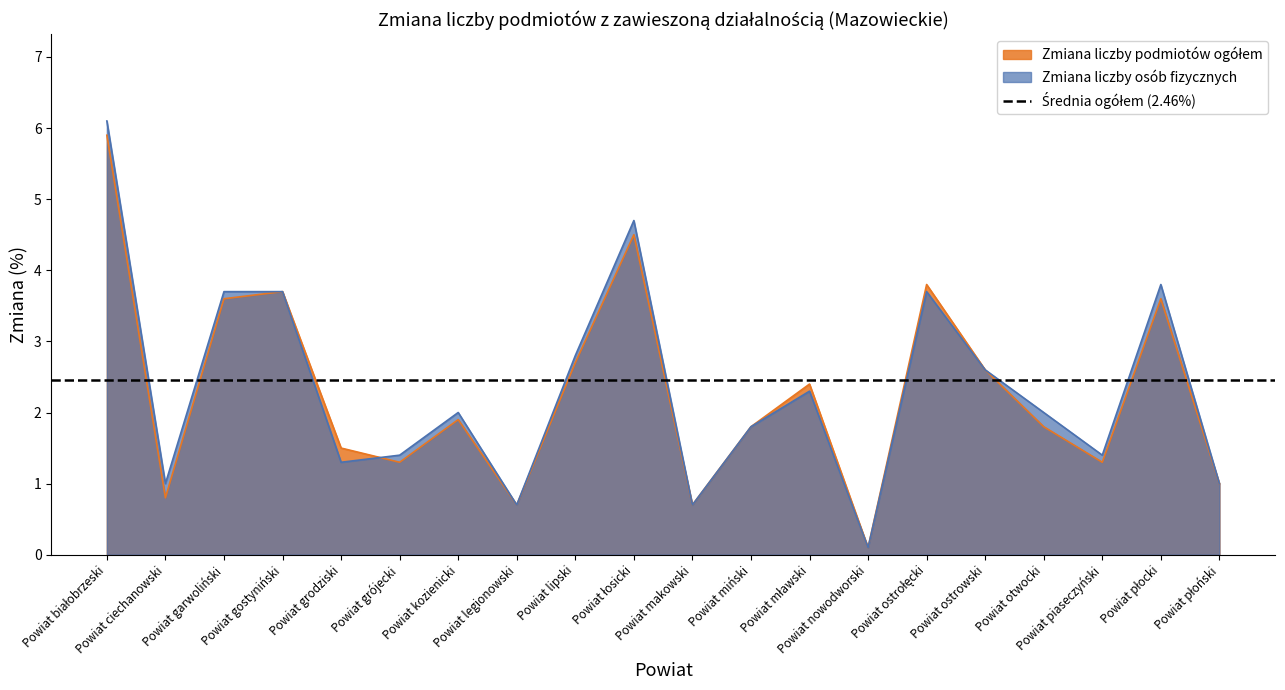

At Powiat miński, list the series in order from largest to smallest.

Zmiana liczby podmiotów ogółem, Zmiana liczby osób fizycznych